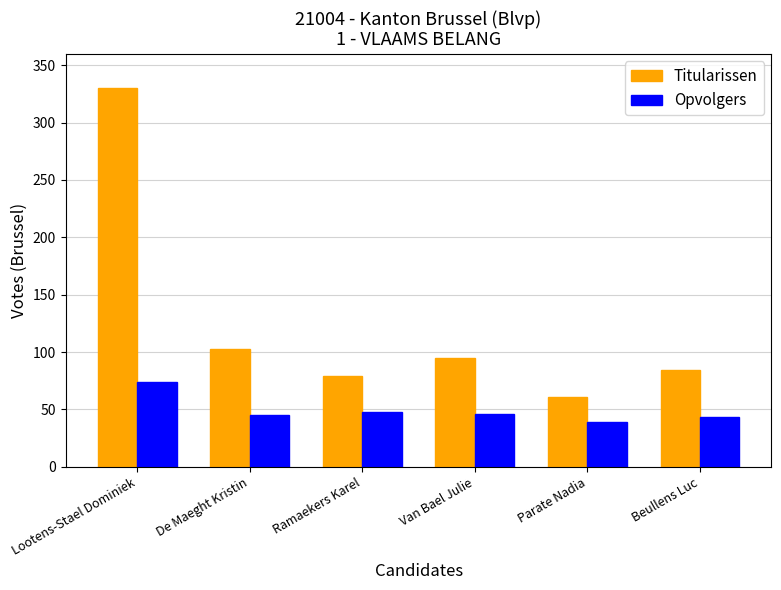

What is the value of the Opvolgers bar at the 3rd from the left?

48